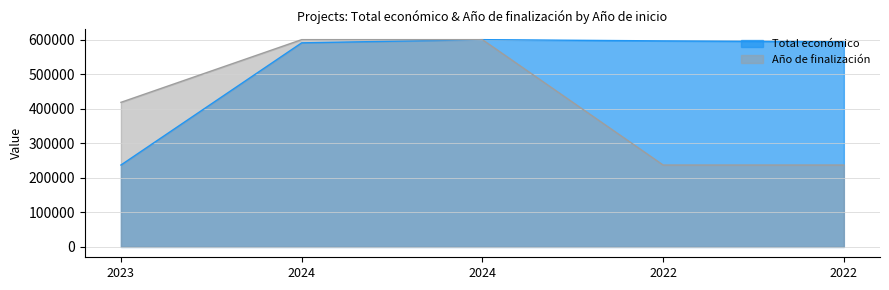

Where does the Total económico series first go above 593713?

2024